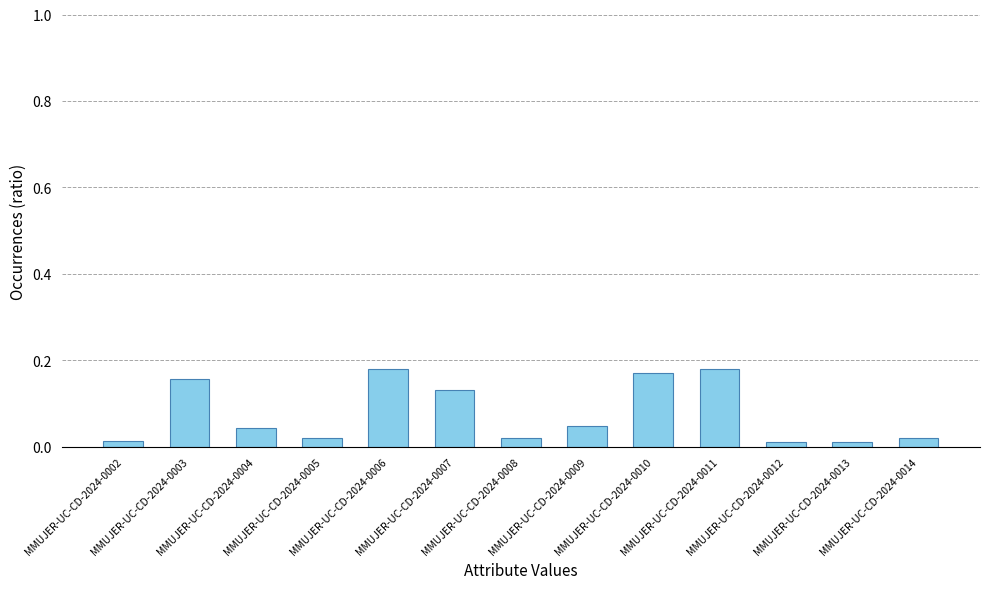

What is the change in value from MMUJER-UC-CD-2024-0003 to MMUJER-UC-CD-2024-0008?

-0.1